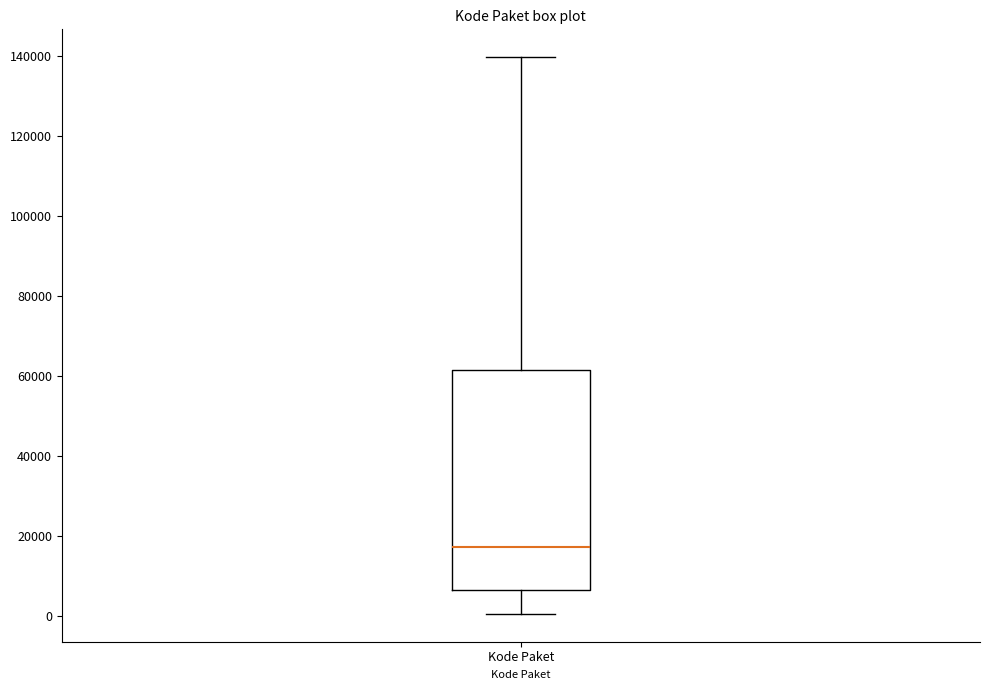

Transcribe this box plot: give where the median line is, the range the box spans, and where the two whiskers end, as read against the y-axis. The values are not printed on the chart, so give them approximately, as read against the axis.

median 18000, box 6000 to 62000, whiskers 0 to 140000